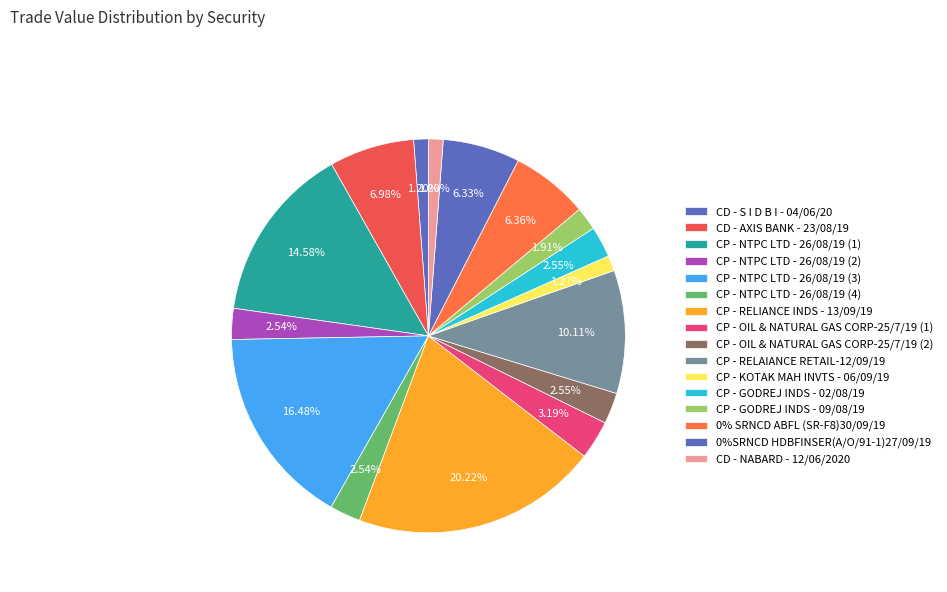

Which has a higher value, 0% SRNCD ABFL (SR-F8)30/09/19 or CD - NABARD - 12/06/2020?

0% SRNCD ABFL (SR-F8)30/09/19